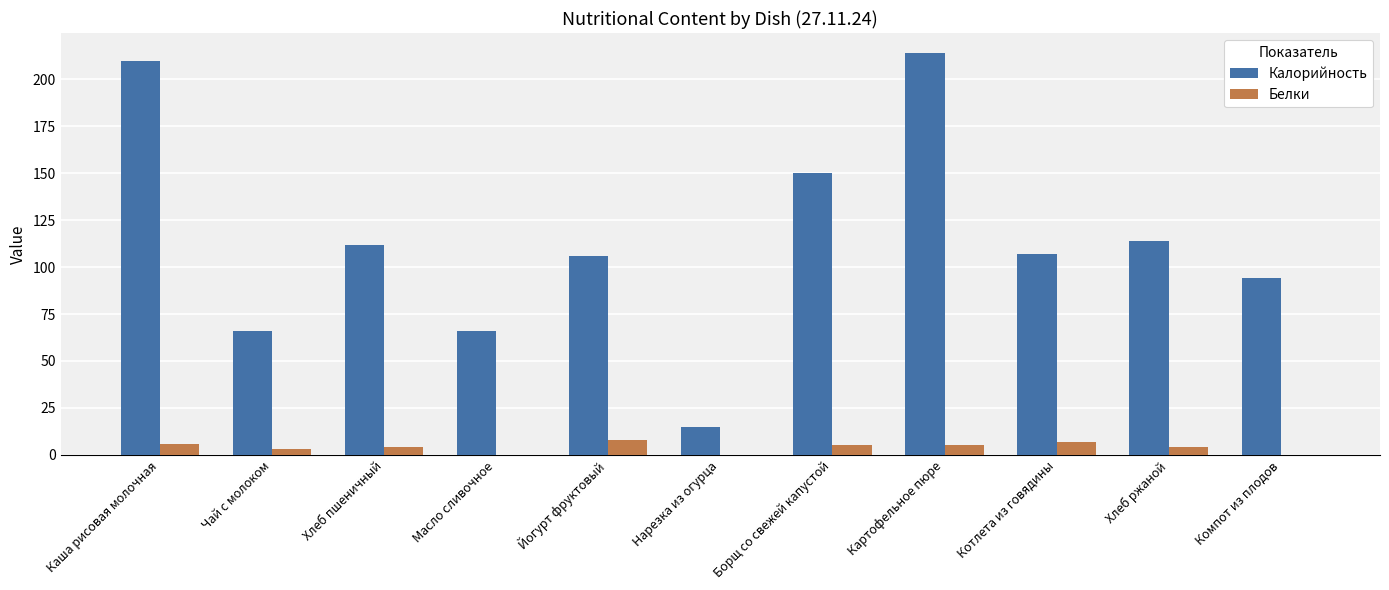

Between Хлеб пшеничный and Масло сливочное, which series saw the biggest shift?

Калорийность